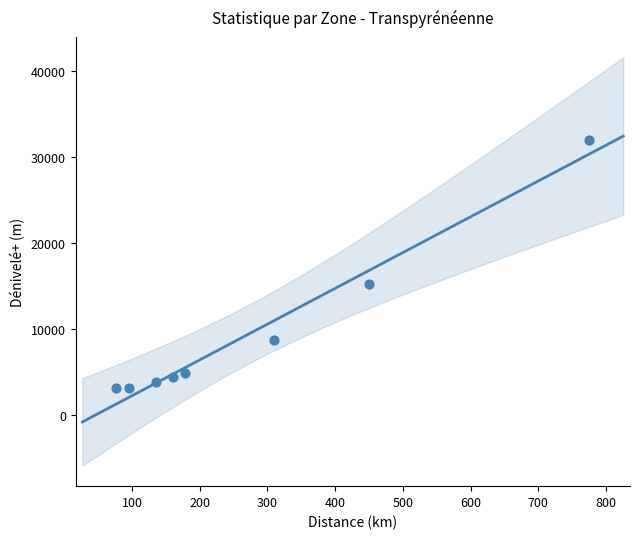

At which category is the sum across all series the highest?

Transpyrénéenne